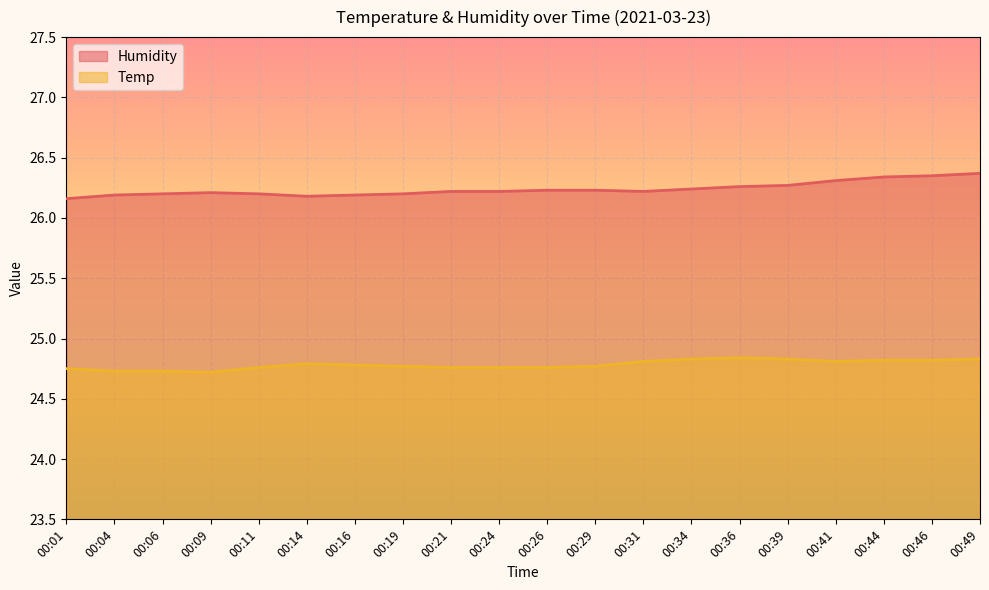

What is the sum of all Humidity values?

524.8